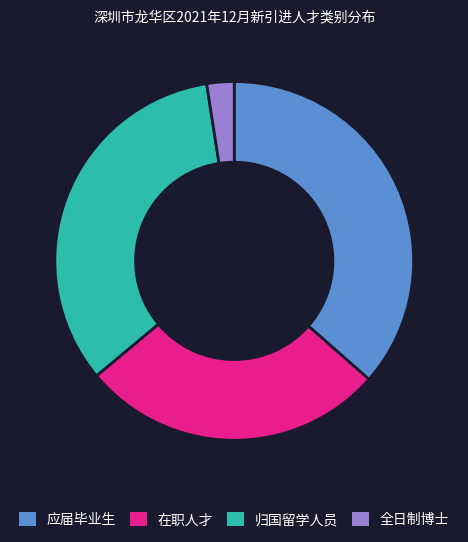

Count the number of slices in the pie.

4